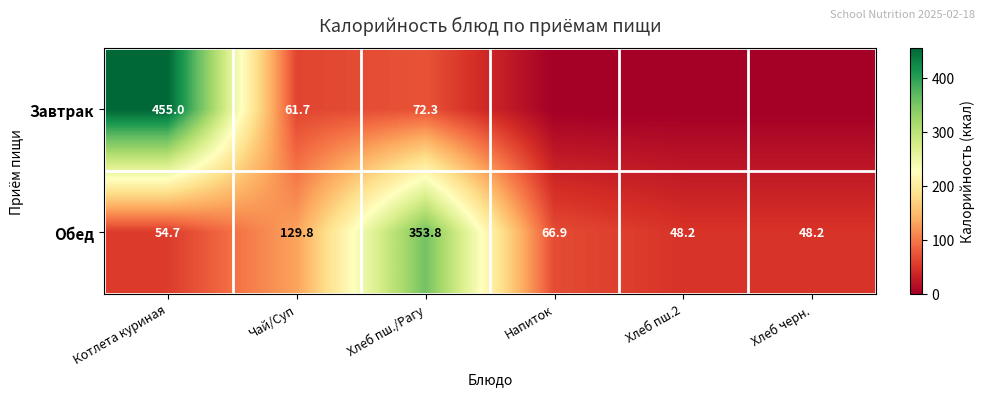

Where is Обед nearest to the value 201?

Чай/Суп